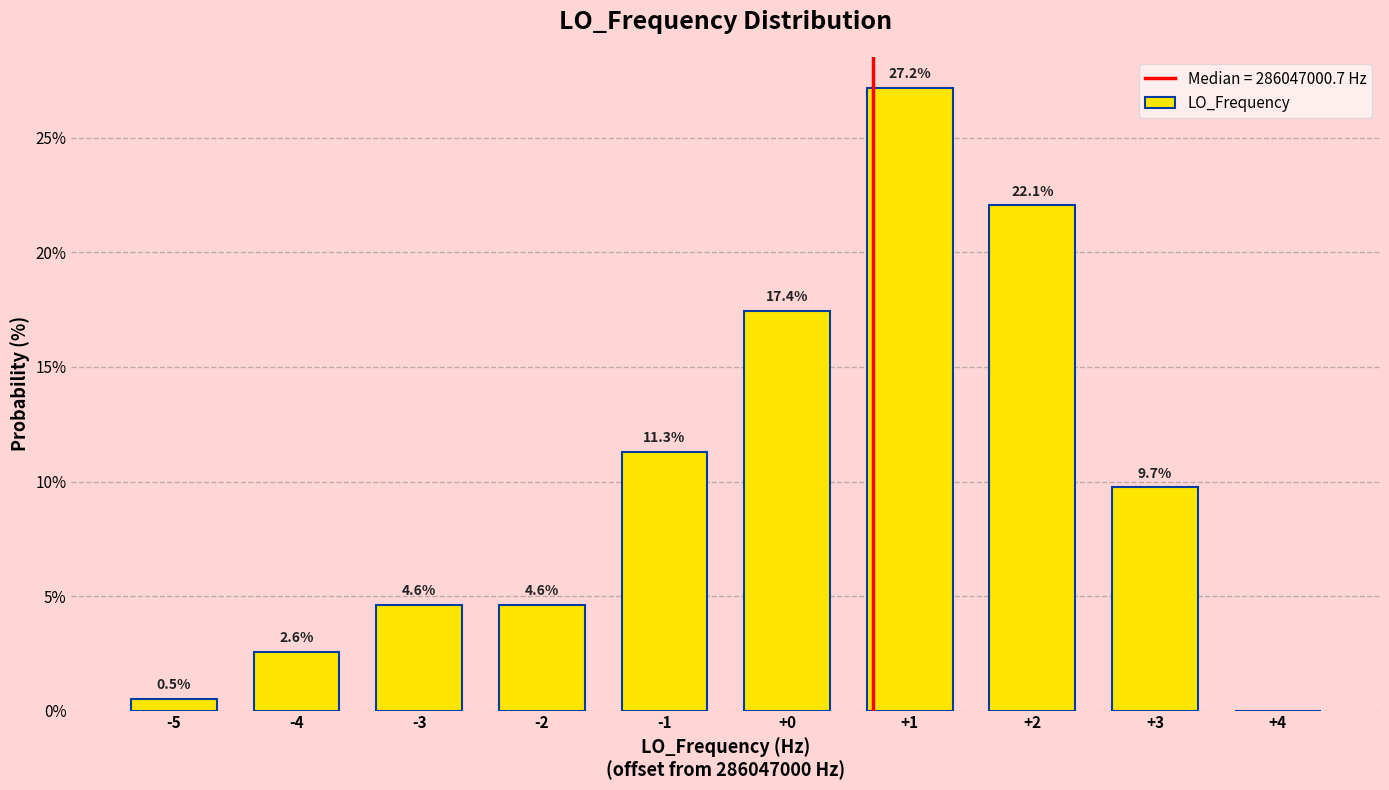

Over which range of the x-axis is the bar tallest?

0.5 to 1.5